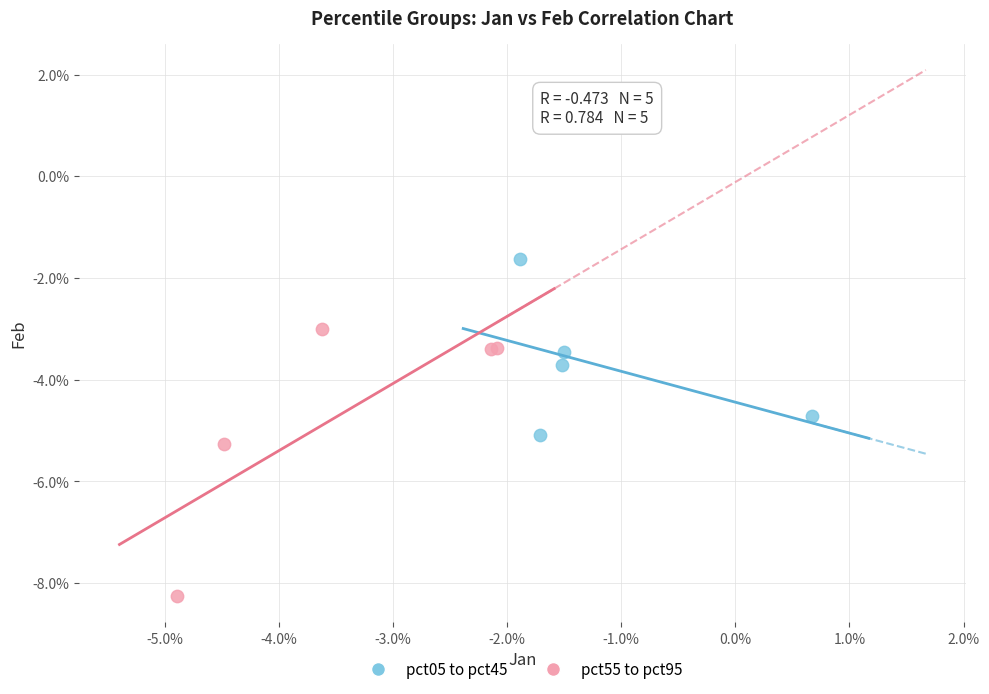

What are all the series names shown in the legend?

pct05 to pct45, pct55 to pct95